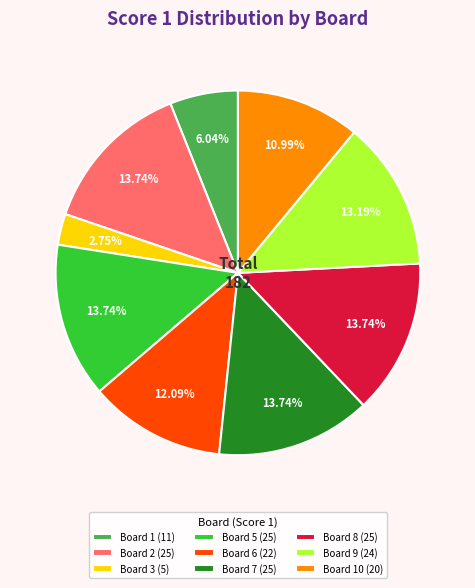

What is the smallest slice in the pie chart?

Board 3 (5)